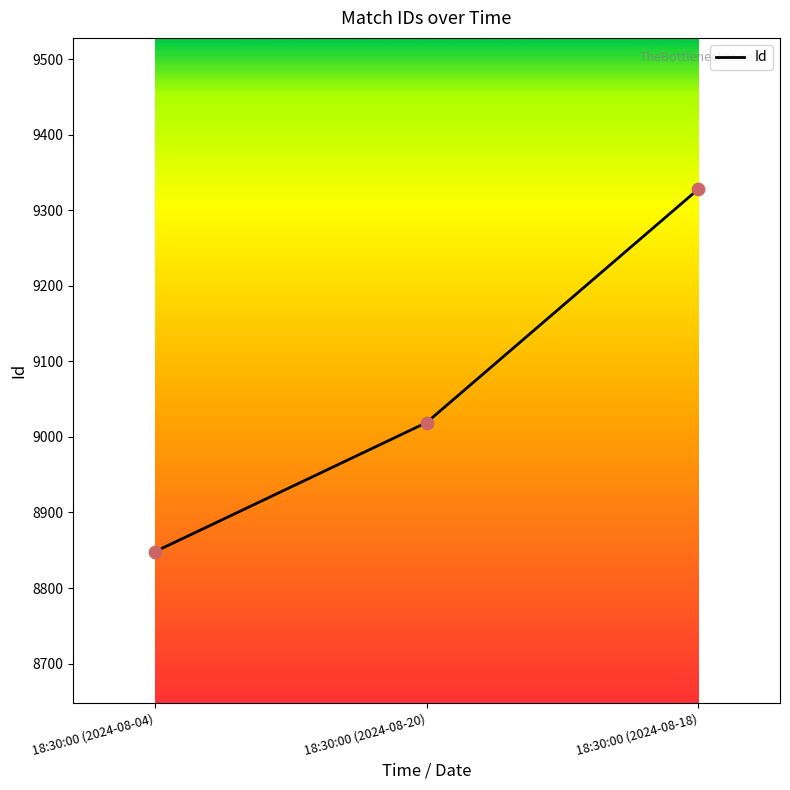

Approximately how many times larger is the value at 18:30:00 (2024-08-04) compared to 18:30:00 (2024-08-20)?

1.0